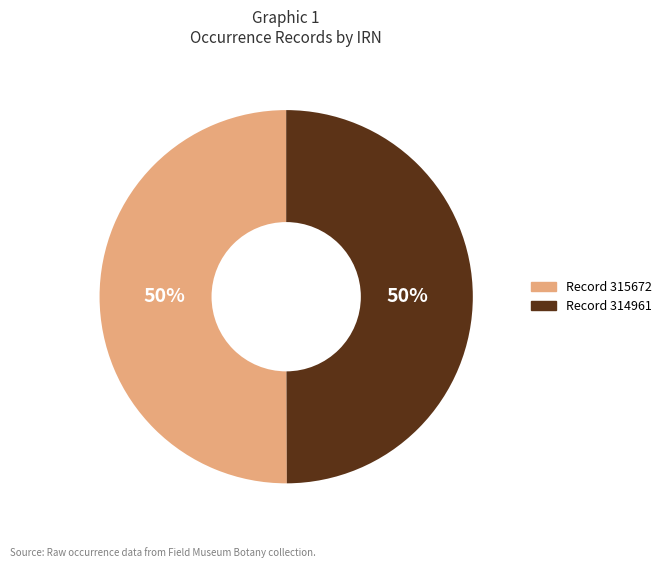

To the nearest percent, what is the average slice percentage?

50%